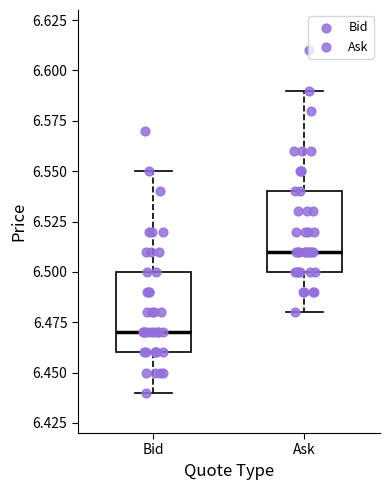

Which box has the lowest median line?

Bid